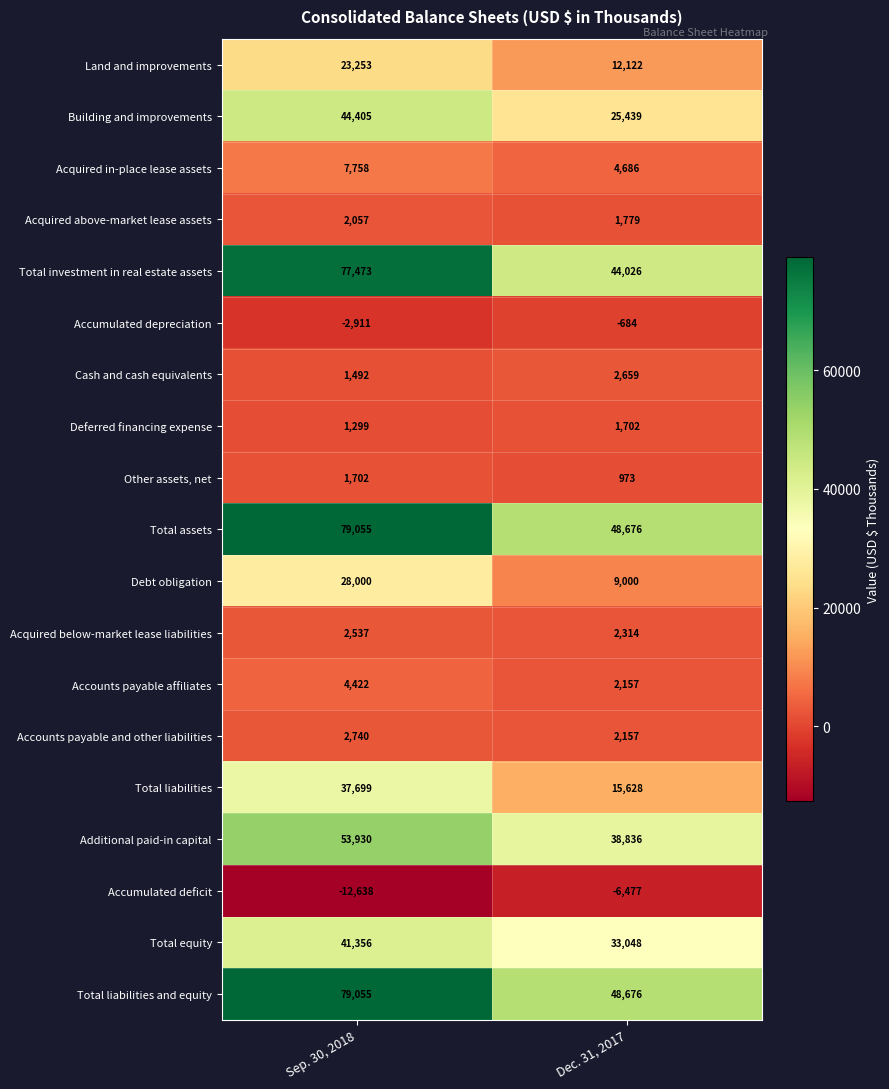

Which label corresponds to the largest value in the chart?

Sep. 30, 2018